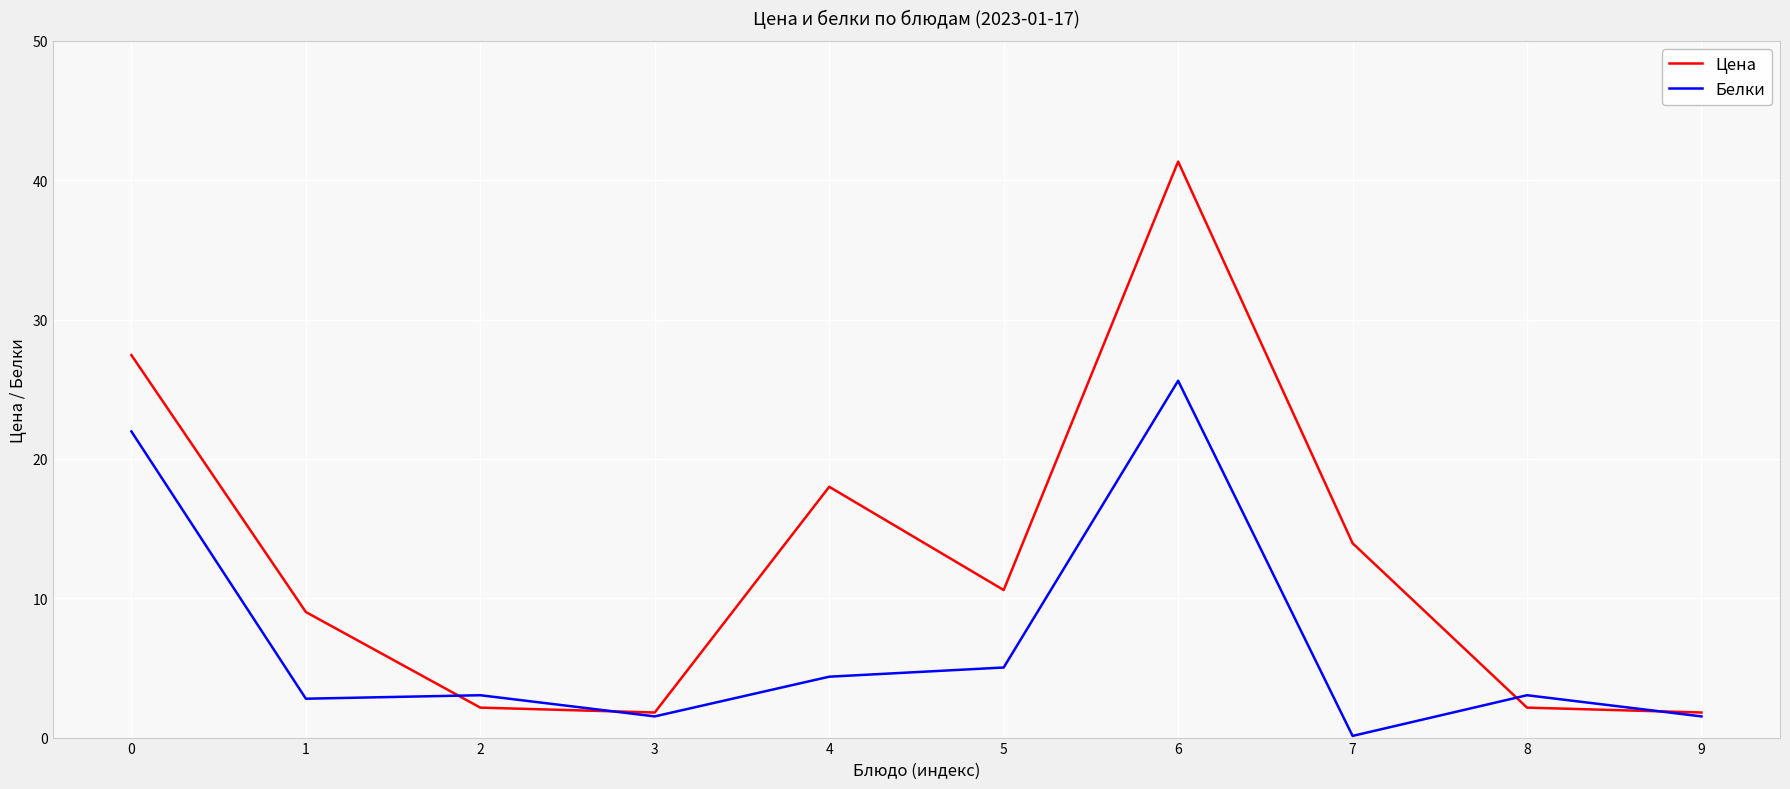

Is this an area chart (filled region under the line)?

No